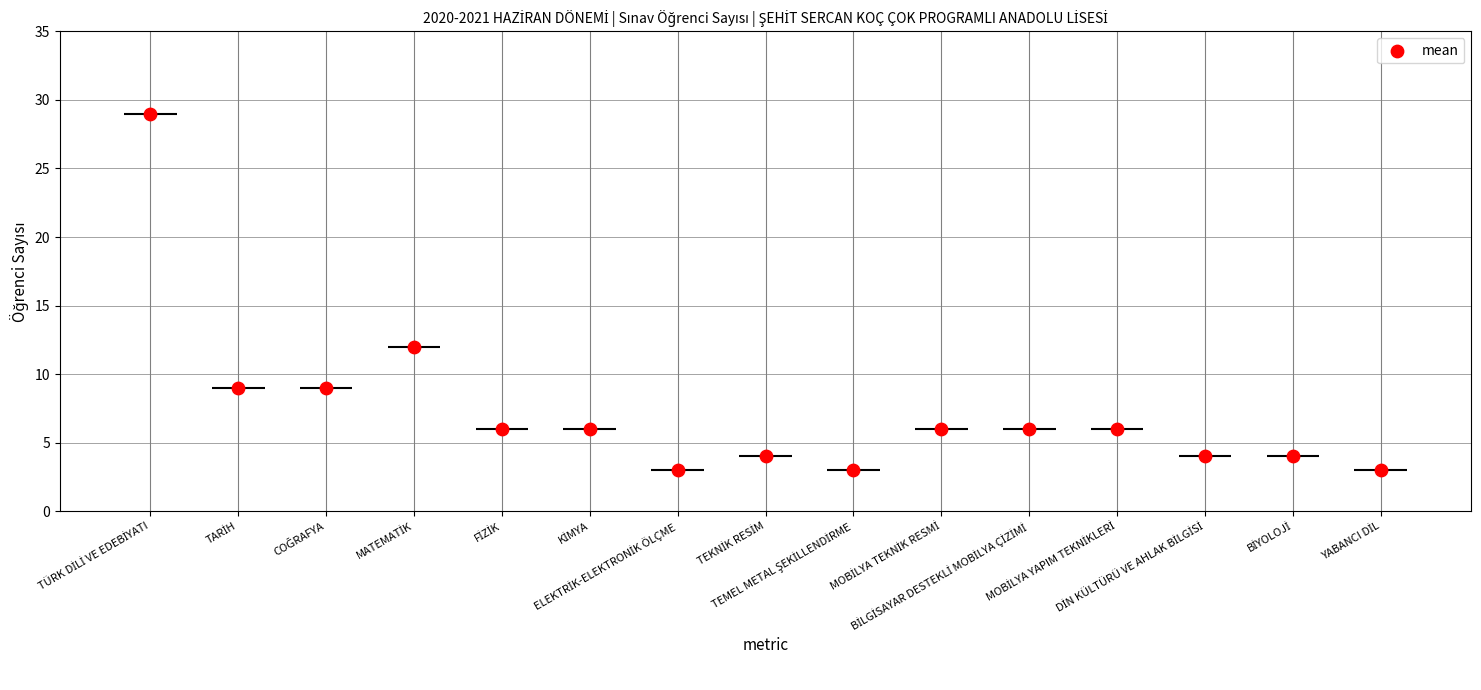

Approximately how many times larger is the value at BİYOLOJİ compared to YABANCI DİL?

1.3